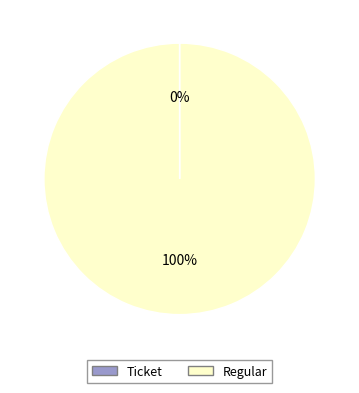

To the nearest percent, what percentage of the pie is Regular?

100%